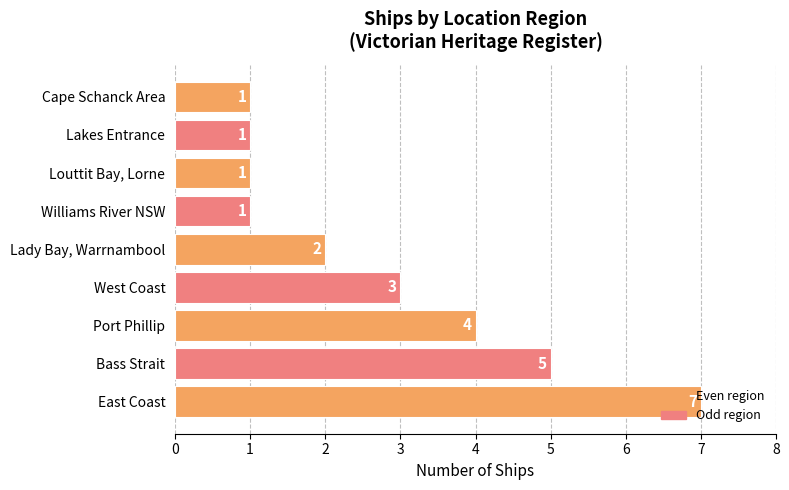

Where is the data nearest to the value 4?

Port Phillip